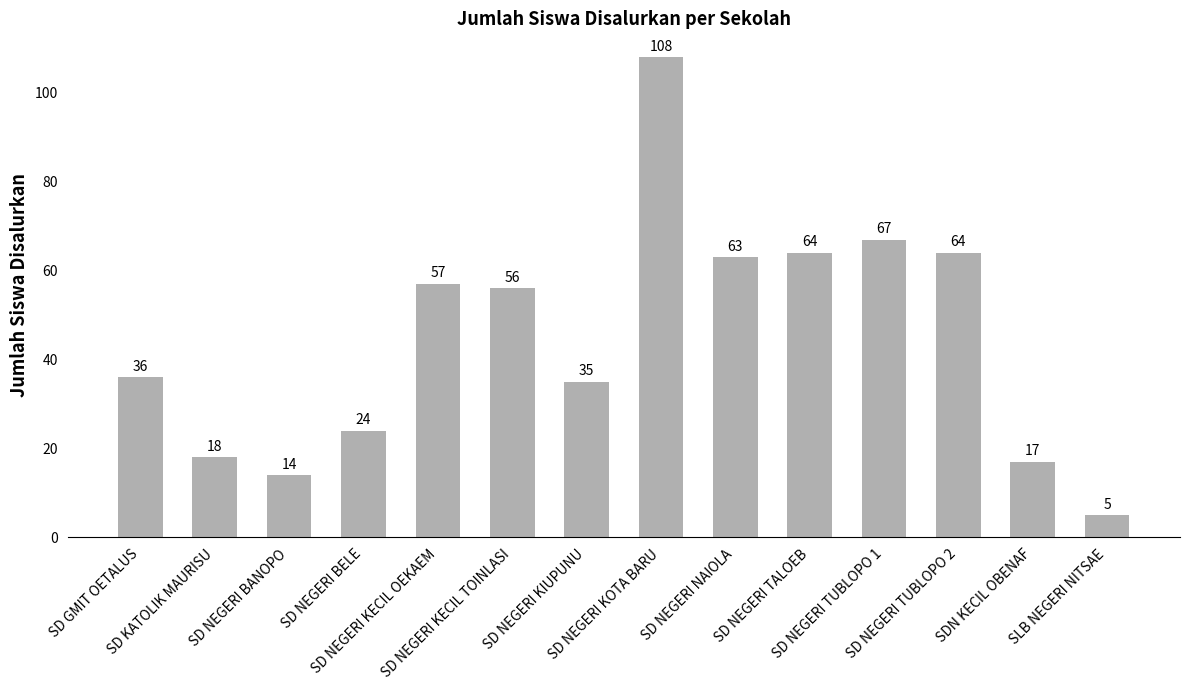

Where does the data first go above 56?

SD NEGERI KECIL OEKAEM